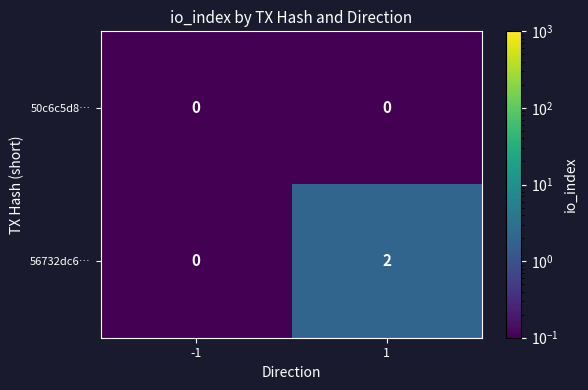

Rank the series at 1 from highest to lowest value.

56732dc6…, 50c6c5d8…